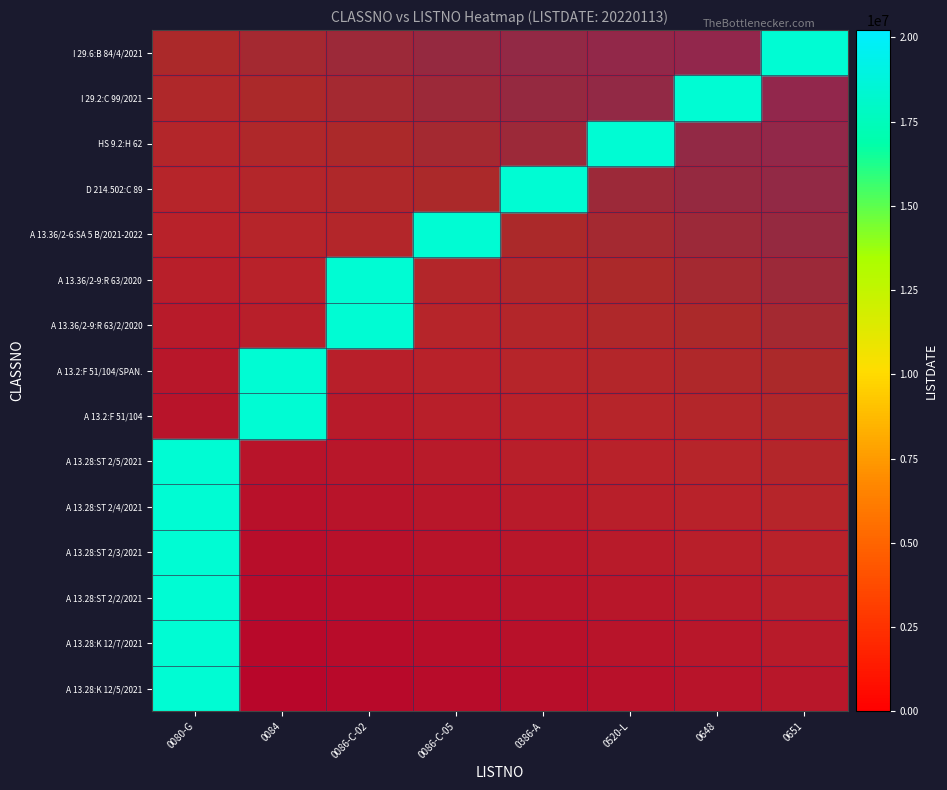

Reading right to left, what are all the values shown in this chart?

A 13.28:K 12/5/2021: 0651=0.3	0648=0.3	0520-L=0.2	0386-A=0.2	0086-C-05=0.1	0086-C-02=0.1	0084=0.0	0080-G=0.0
A 13.28:K 12/7/2021: 0651=0.3	0648=0.3	0520-L=0.3	0386-A=0.2	0086-C-05=0.2	0086-C-02=0.1	0084=0.1	0080-G=0.0
A 13.28:ST 2/2/2021: 0651=0.4	0648=0.3	0520-L=0.3	0386-A=0.3	0086-C-05=0.2	0086-C-02=0.2	0084=0.1	0080-G=0.1
A 13.28:ST 2/3/2021: 0651=0.4	0648=0.4	0520-L=0.3	0386-A=0.3	0086-C-05=0.3	0086-C-02=0.2	0084=0.2	0080-G=0.1
A 13.28:ST 2/4/2021: 0651=0.5	0648=0.4	0520-L=0.4	0386-A=0.3	0086-C-05=0.3	0086-C-02=0.3	0084=0.2	0080-G=0.2
A 13.28:ST 2/5/2021: 0651=0.5	0648=0.5	0520-L=0.4	0386-A=0.4	0086-C-05=0.3	0086-C-02=0.3	0084=0.3	0080-G=0.2
A 13.2:F 51/104: 0651=0.6	0648=0.5	0520-L=0.5	0386-A=0.4	0086-C-05=0.4	0086-C-02=0.3	0084=0.3	0080-G=0.3
A 13.2:F 51/104/SPAN.: 0651=0.6	0648=0.6	0520-L=0.5	0386-A=0.5	0086-C-05=0.4	0086-C-02=0.4	0084=0.3	0080-G=0.3
A 13.36/2-9:R 63/2/2020: 0651=0.7	0648=0.6	0520-L=0.6	0386-A=0.5	0086-C-05=0.5	0086-C-02=0.4	0084=0.4	0080-G=0.3
A 13.36/2-9:R 63/2020: 0651=0.7	0648=0.7	0520-L=0.6	0386-A=0.6	0086-C-05=0.5	0086-C-02=0.5	0084=0.4	0080-G=0.4
A 13.36/2-6:SA 5 B/2021-2022: 0651=0.7	0648=0.7	0520-L=0.7	0386-A=0.6	0086-C-05=0.6	0086-C-02=0.5	0084=0.5	0080-G=0.4
D 214.502:C 89: 0651=0.8	0648=0.7	0520-L=0.7	0386-A=0.7	0086-C-05=0.6	0086-C-02=0.6	0084=0.5	0080-G=0.5
HS 9.2:H 62: 0651=0.8	0648=0.8	0520-L=0.7	0386-A=0.7	0086-C-05=0.7	0086-C-02=0.6	0084=0.6	0080-G=0.5
I 29.2:C 99/2021: 0651=0.9	0648=0.8	0520-L=0.8	0386-A=0.7	0086-C-05=0.7	0086-C-02=0.7	0084=0.6	0080-G=0.6
I 29.6:B 84/4/2021: 0651=0.9	0648=0.9	0520-L=0.8	0386-A=0.8	0086-C-05=0.7	0086-C-02=0.7	0084=0.7	0080-G=0.6